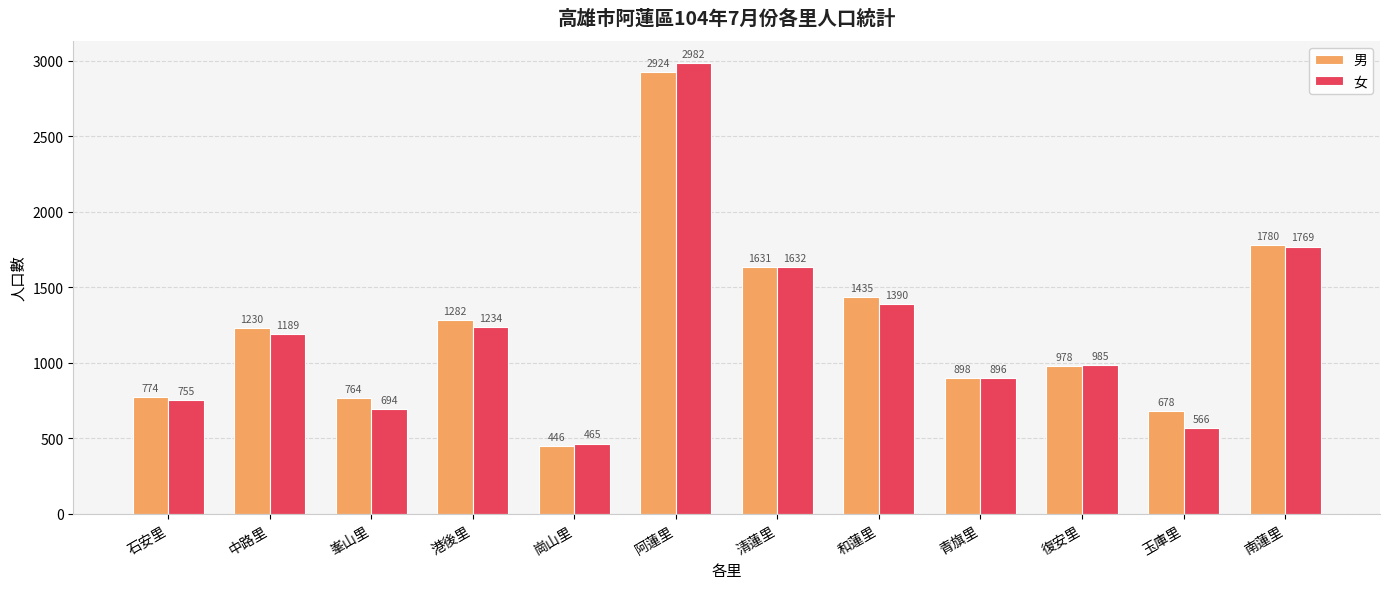

How many groups of bars are there?

12